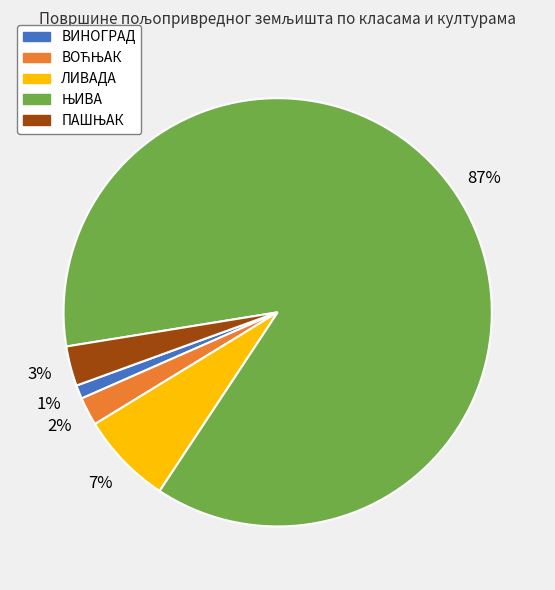

Do ВИНОГРАД and ЛИВАДА together represent more than half of the pie?

No